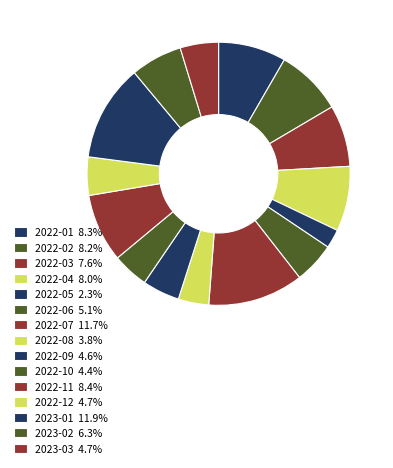

To the nearest percent, what is the average slice percentage?

7%